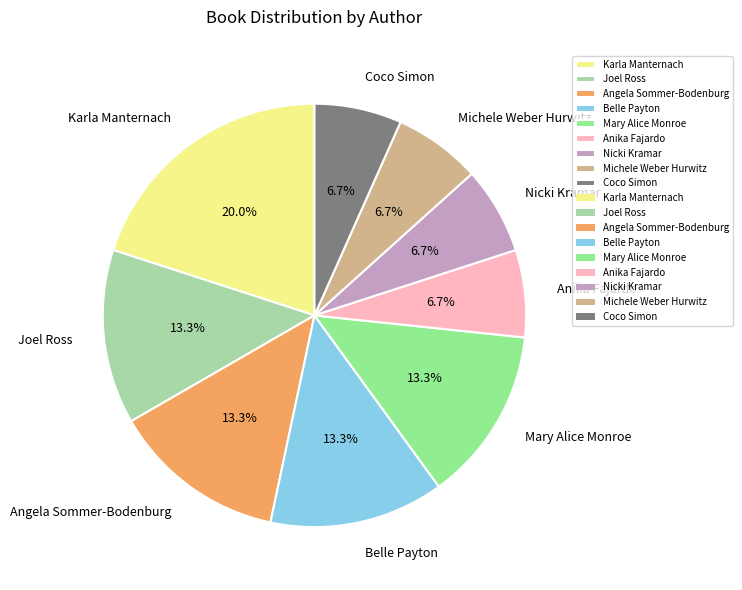

Is there a majority slice in this chart?

No